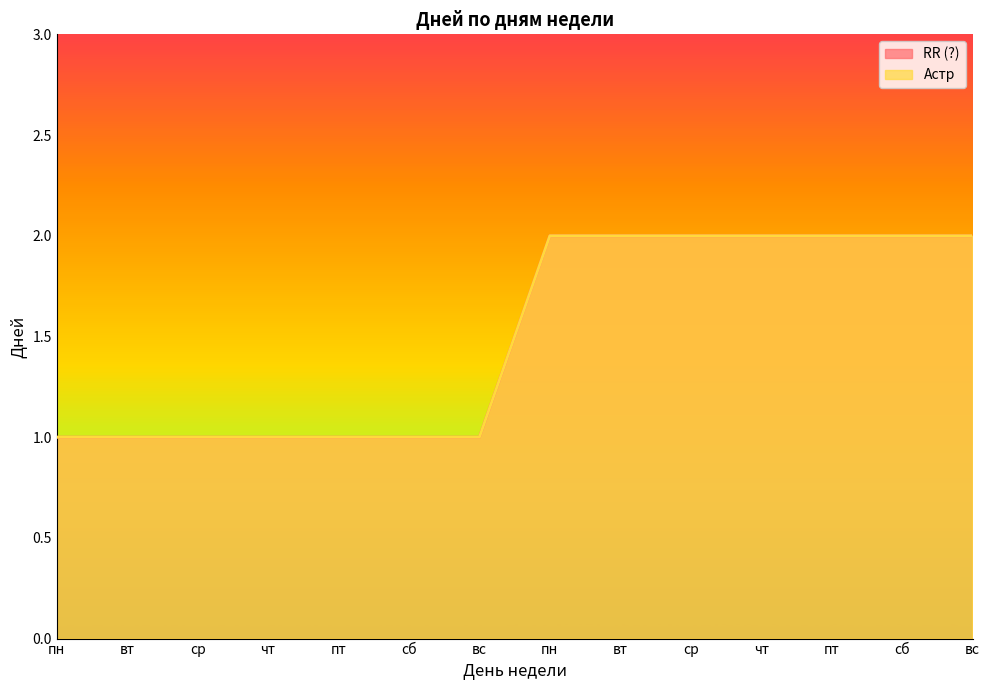

Which series has the largest range (max minus min)?

RR (?)